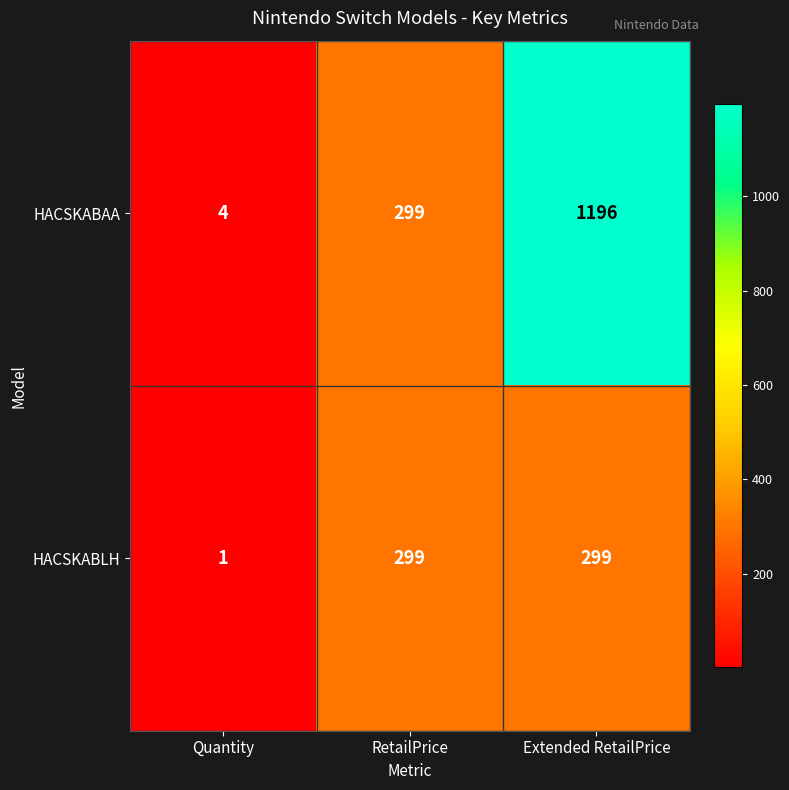

What is the difference between the second highest and minimum values in the HACSKABLH series?

298